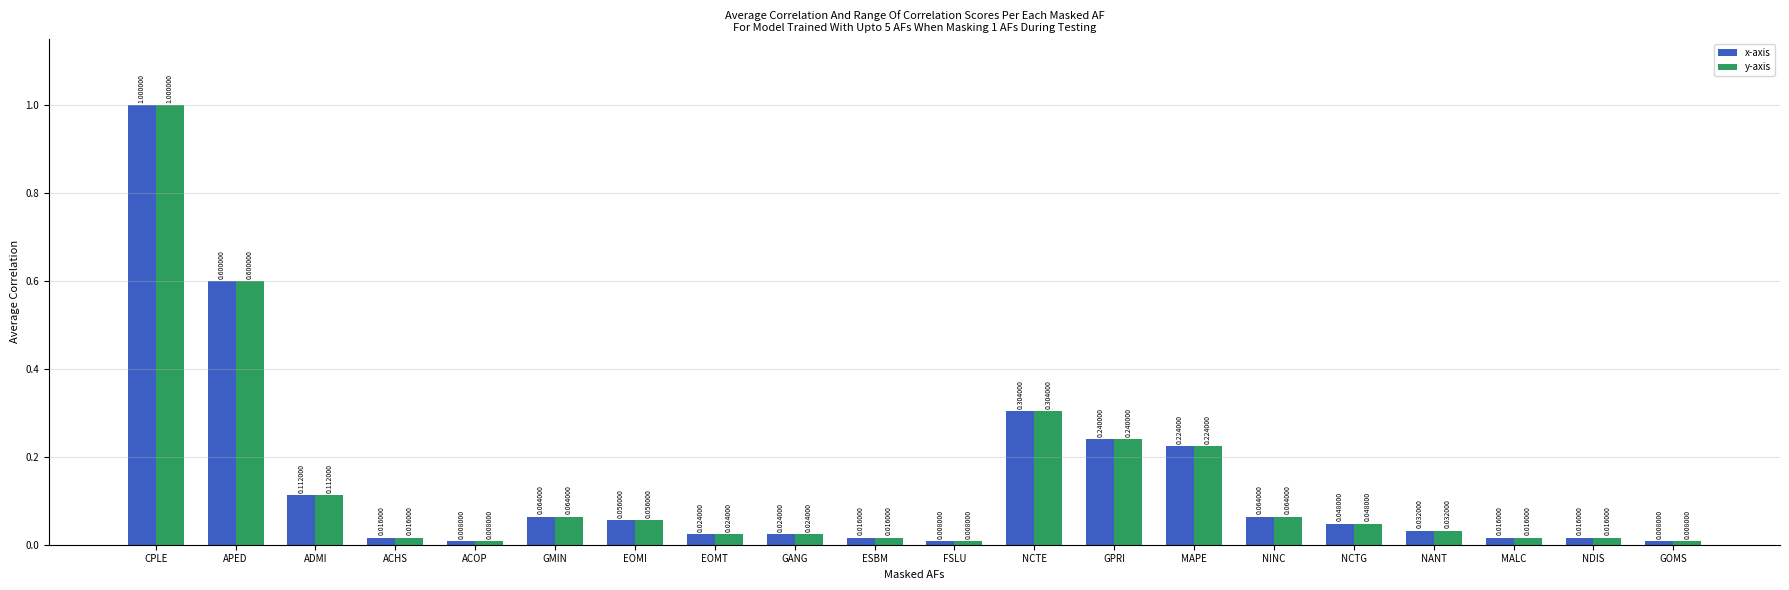

Is the value of y-axis at NCTE greater than the value of x-axis at GMIN?

Yes